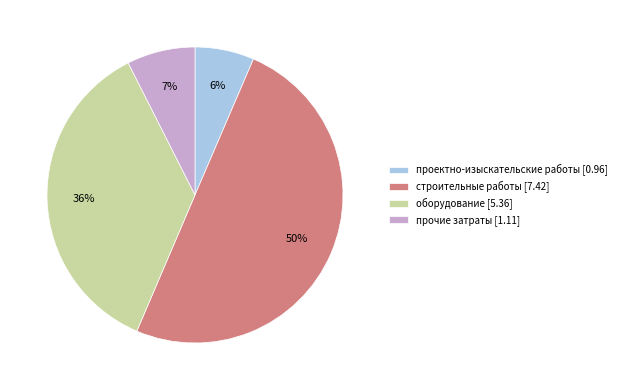

How many slices are in this pie chart?

4